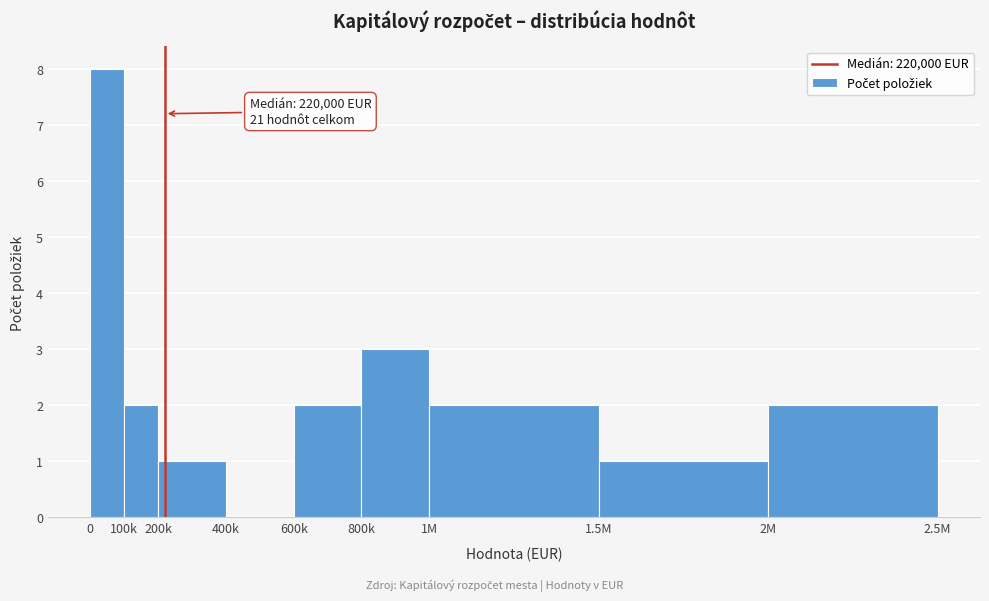

Reading right to left, list all the values displayed in this chart.

2M=2	1.5M=1	1M=2	800k=3	600k=2	400k=0	200k=1	100k=2	0=8